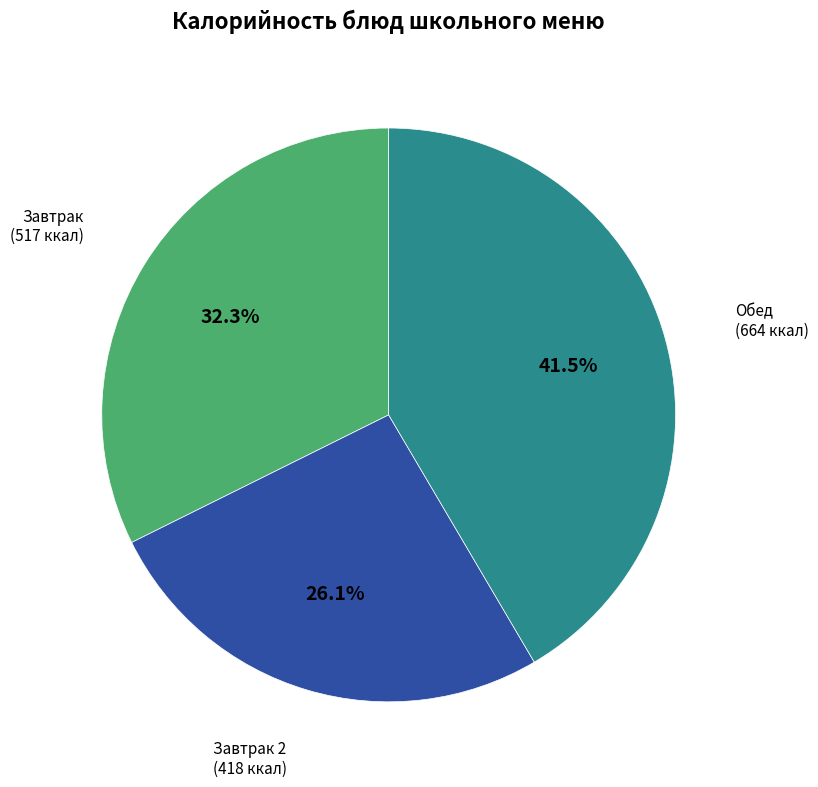

Is there any slice that represents more than half of the pie?

No